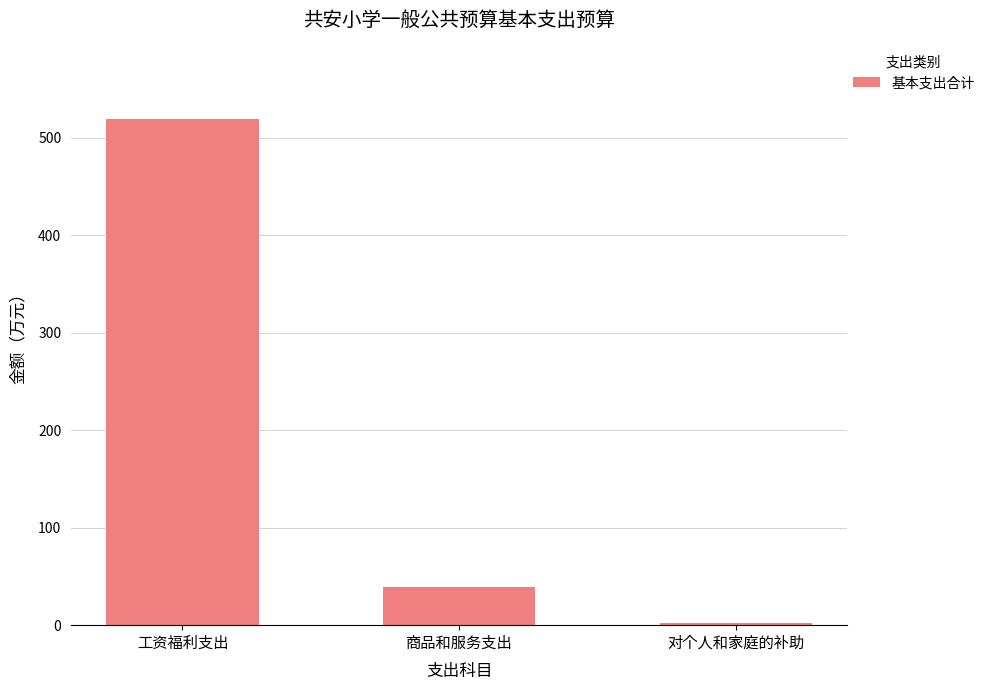

What is the smallest value displayed?

2.3